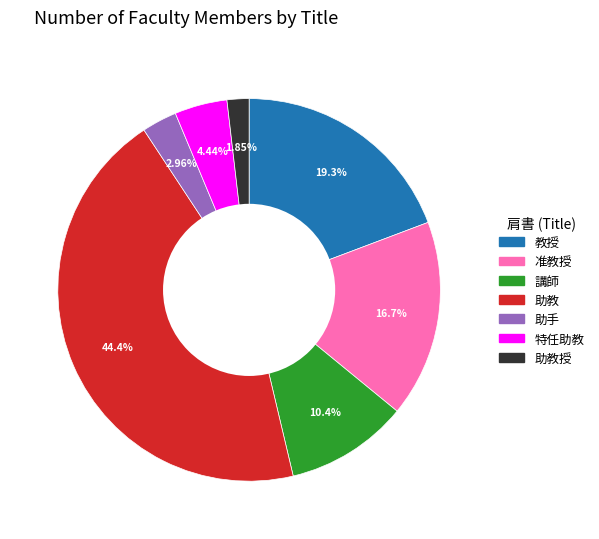

Is there a majority slice in this chart?

No